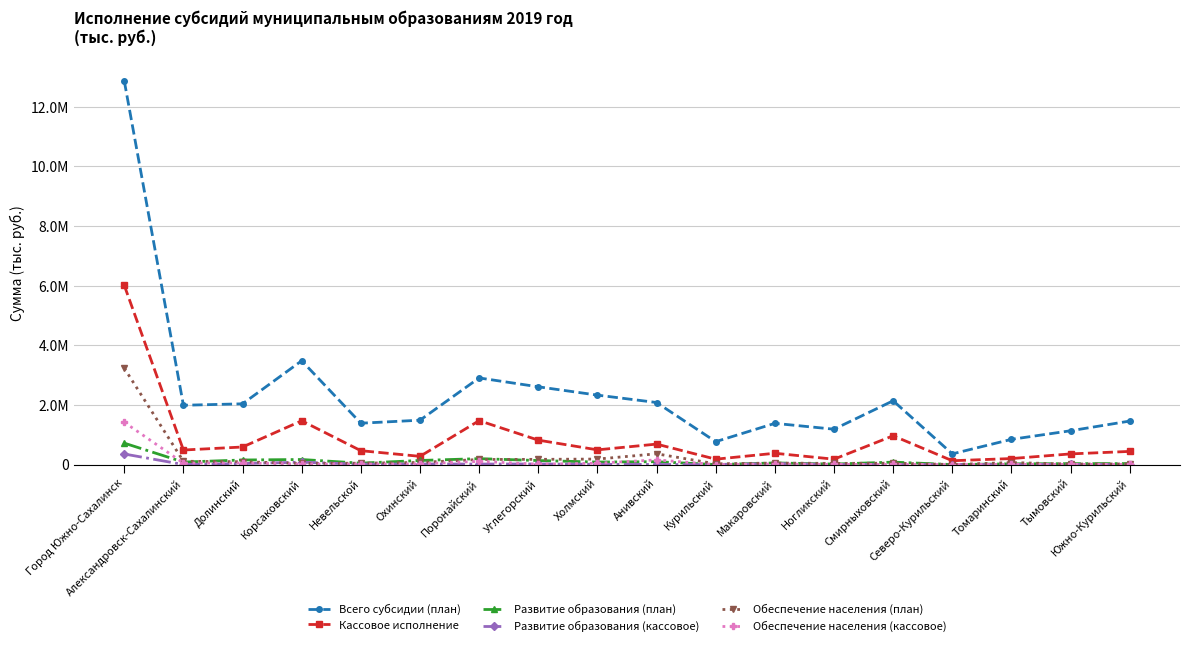

What is the label of the 18th point from the right?

Город Южно-Сахалинск